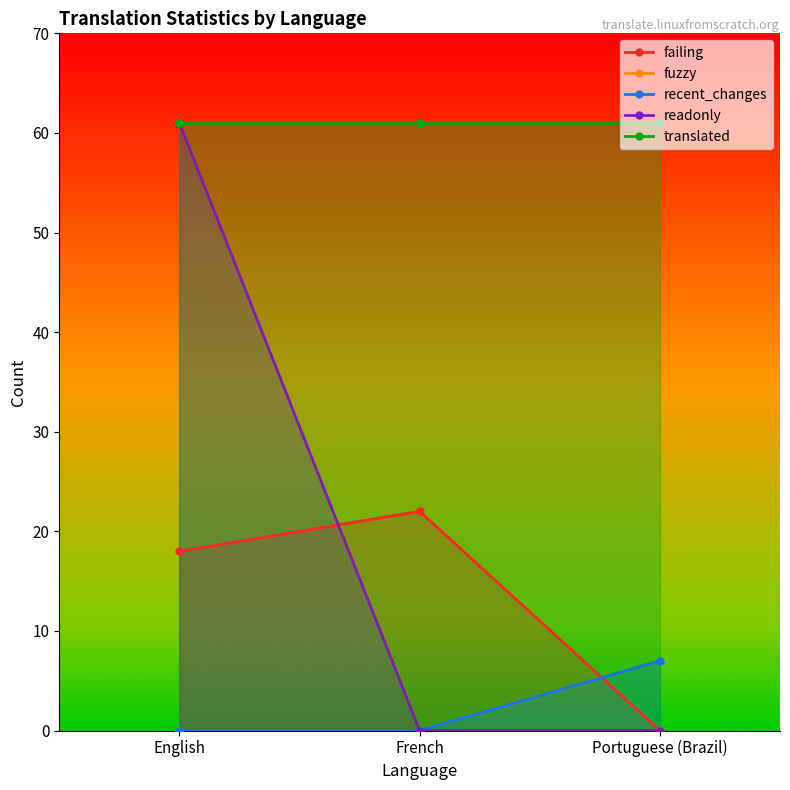

Reading left to right, list all the values displayed in this chart.

failing: 18	22	0
fuzzy: 0	0	0
recent_changes: 0	0	7
readonly: 61	0	0
translated: 61	61	61